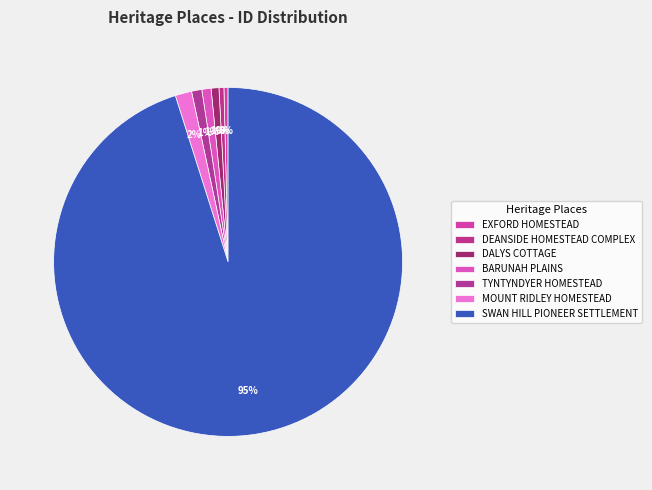

To the nearest percent, what is the difference between the DALYS COTTAGE and MOUNT RIDLEY HOMESTEAD slice percentages?

1%